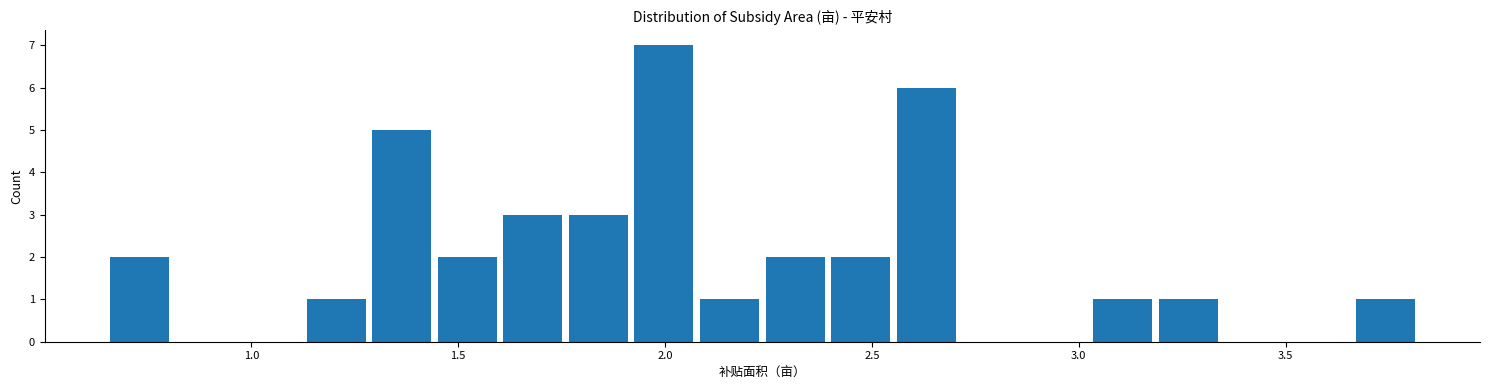

Read against the x-axis, roughly where is the centre of the tallest bar?

2.00